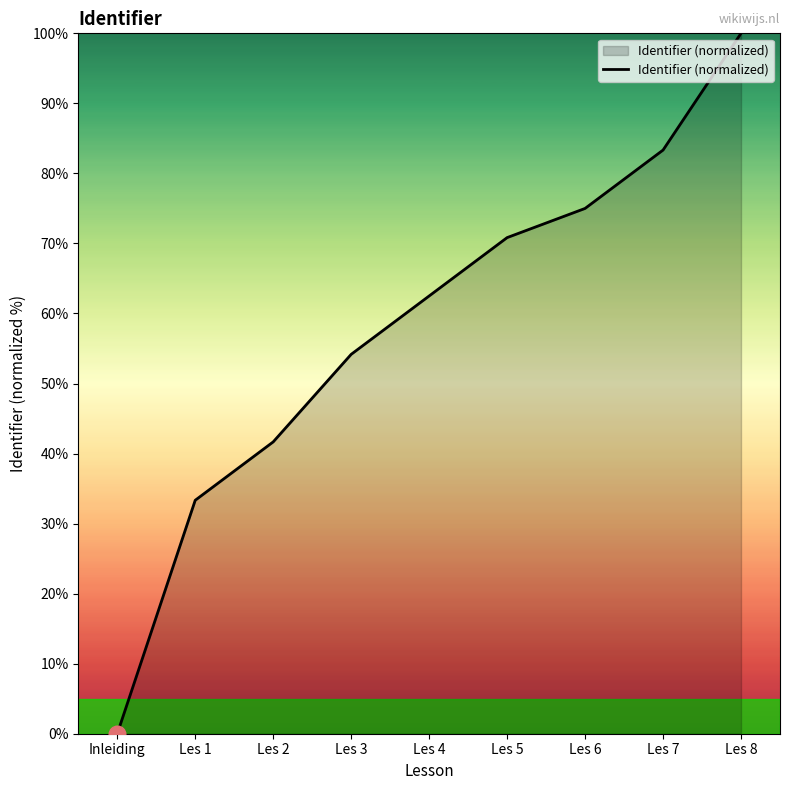

The value at Les 6 is 129.9. True or false?

False